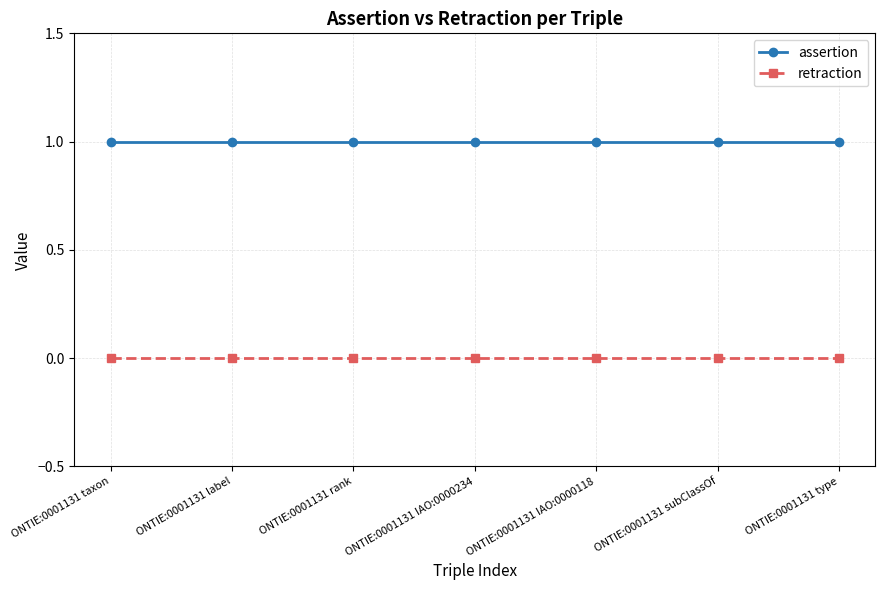

What is the label of the 4th point from the left?

ONTIE:0001131 IAO:0000234